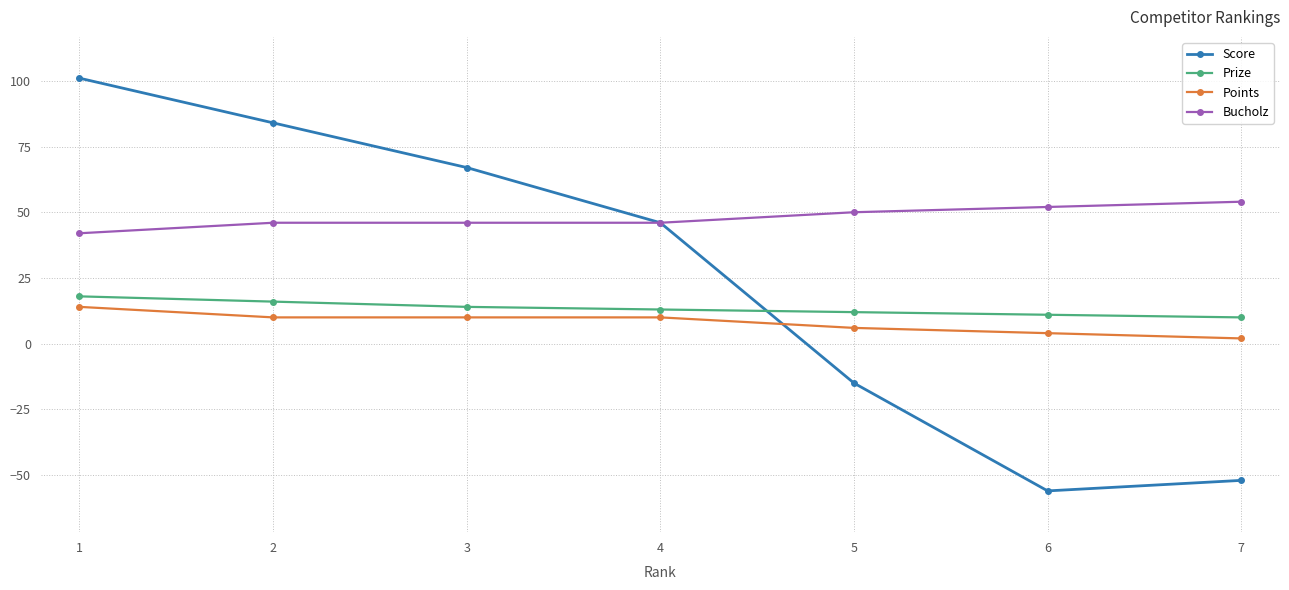

Which series has the largest range (max minus min)?

Score